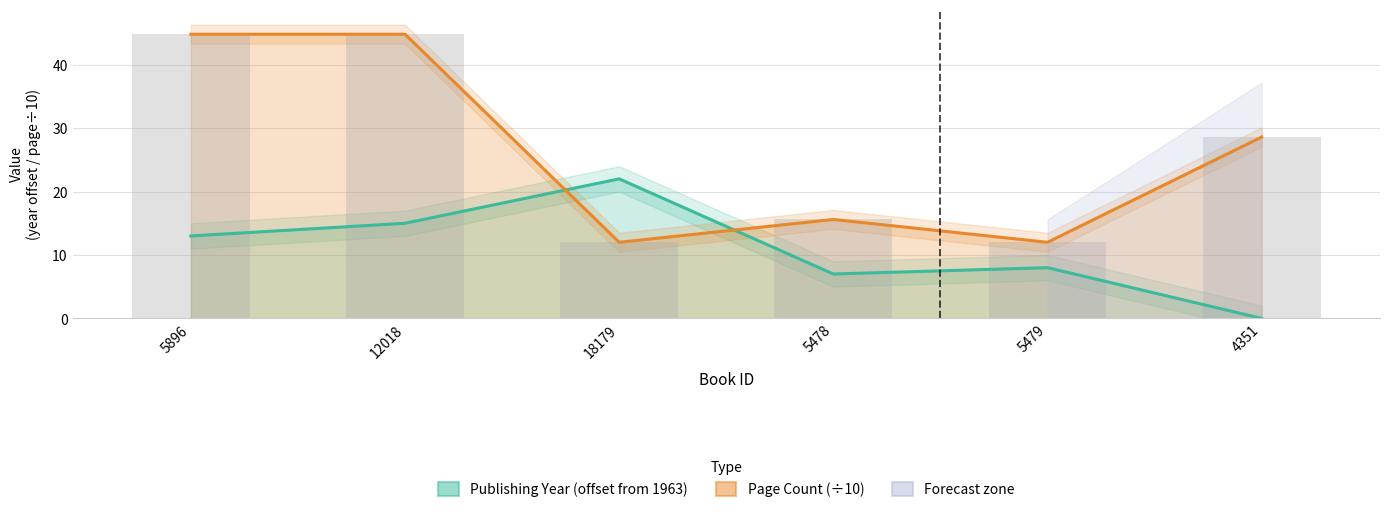

Between 5896 and 5478, which series saw the biggest shift?

Page Count (÷10)